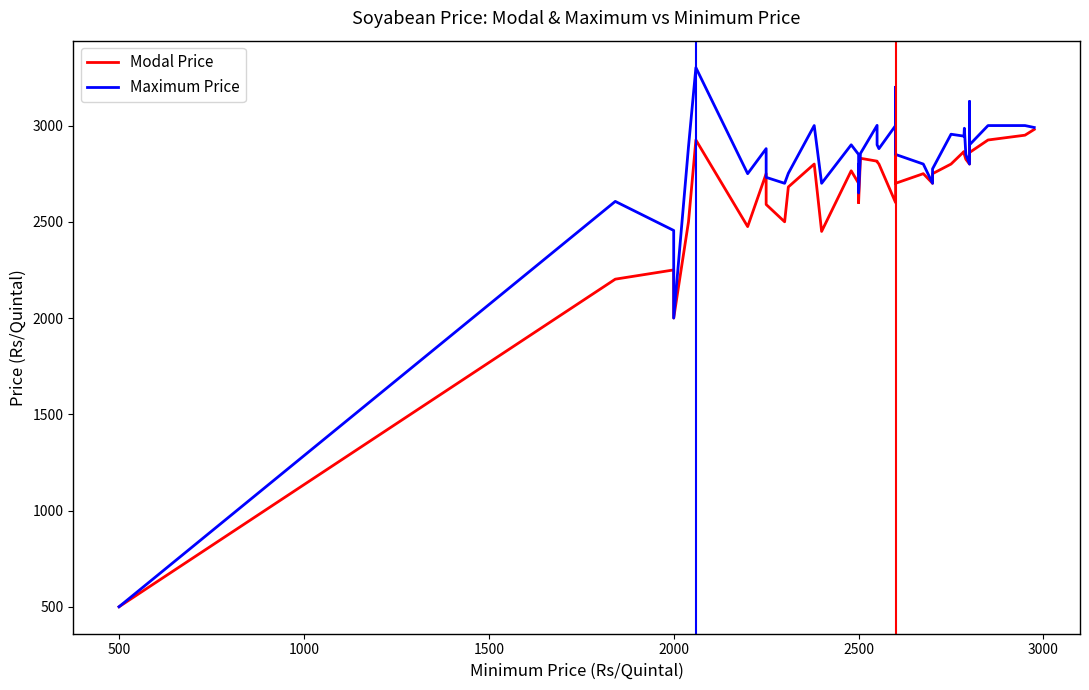

The Modal Price series shows 3688 at 22. True or false?

False